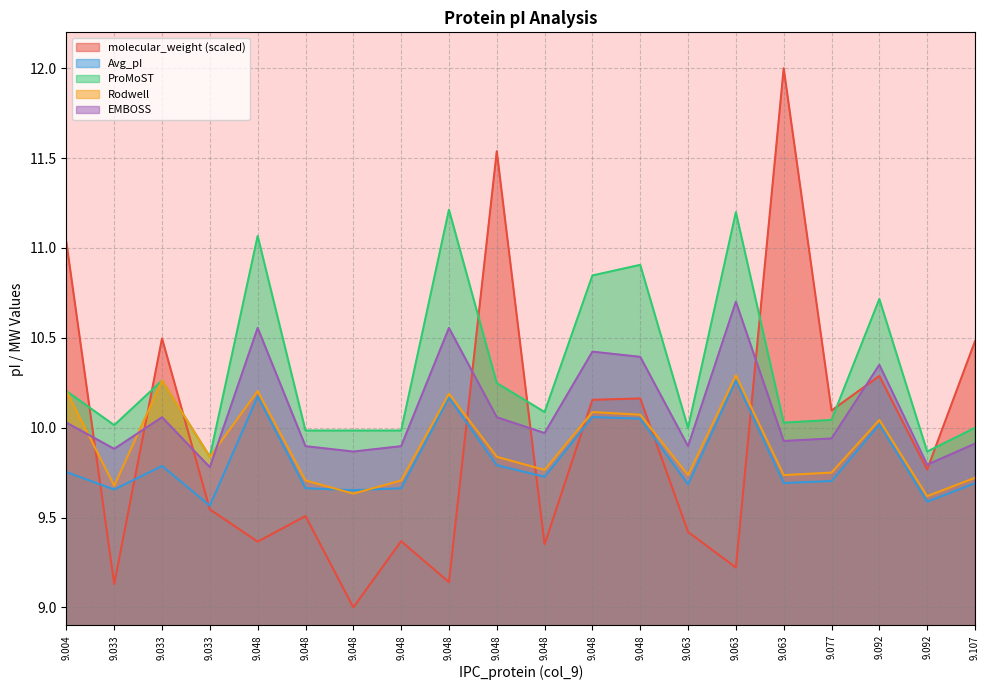

What are all the series names shown in the legend?

molecular_weight (scaled), Avg_pI, ProMoST, Rodwell, EMBOSS